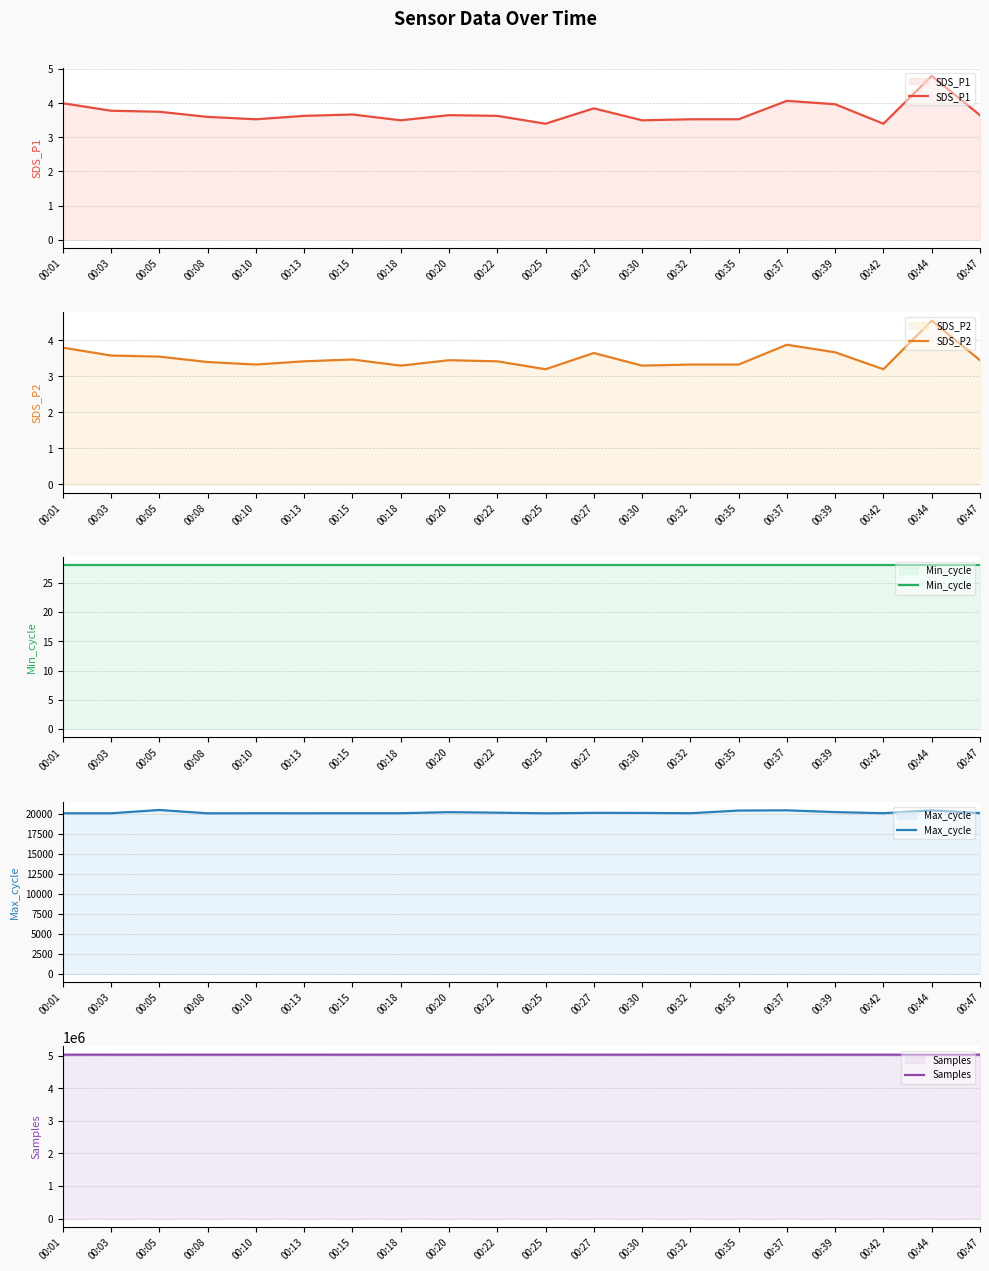

What is the value of the SDS_P2 point at the 12th from the left?

3.6